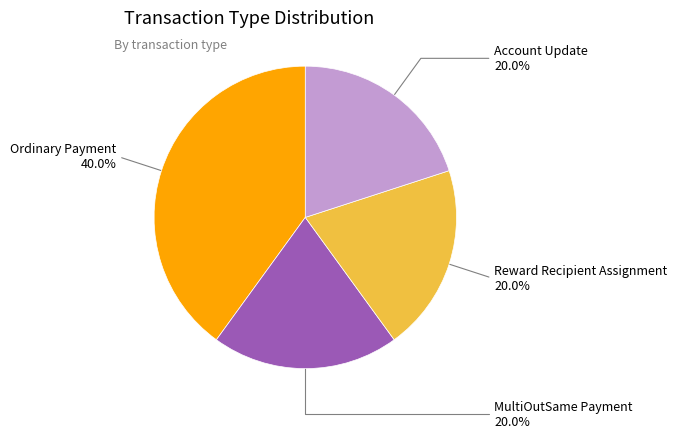

Do Account Update and MultiOutSame Payment together represent more than half of the pie?

No